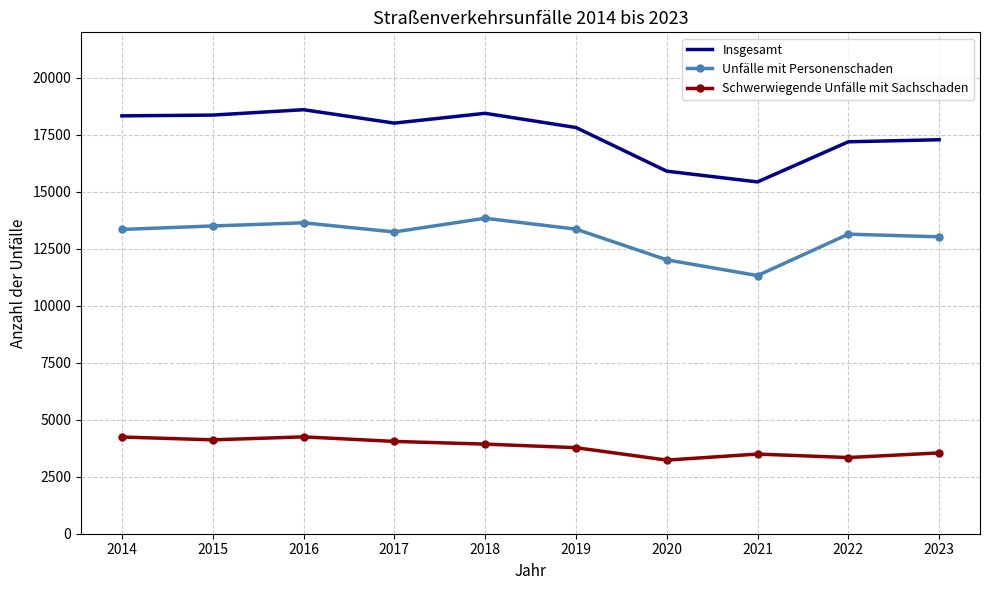

What is the highest value of the Unfälle mit Personenschaden series?

13842